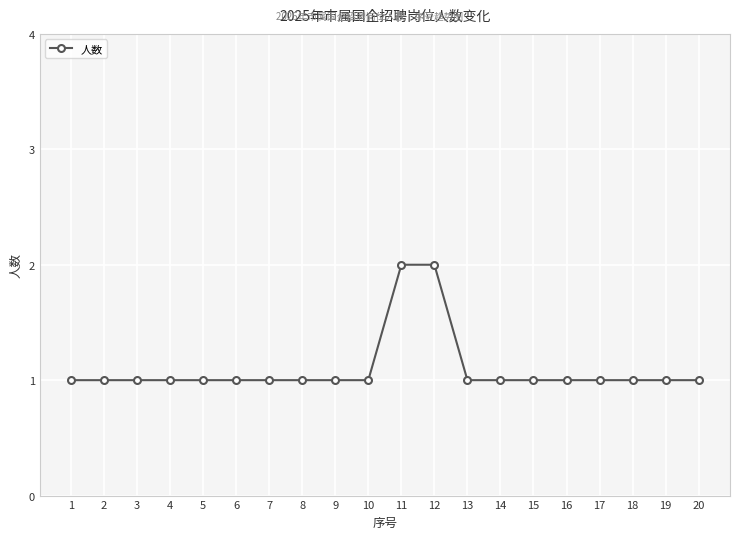

Reading right to left, list all the values displayed in this chart.

1	1	1	1	1	1	1	1	2	2	1	1	1	1	1	1	1	1	1	1